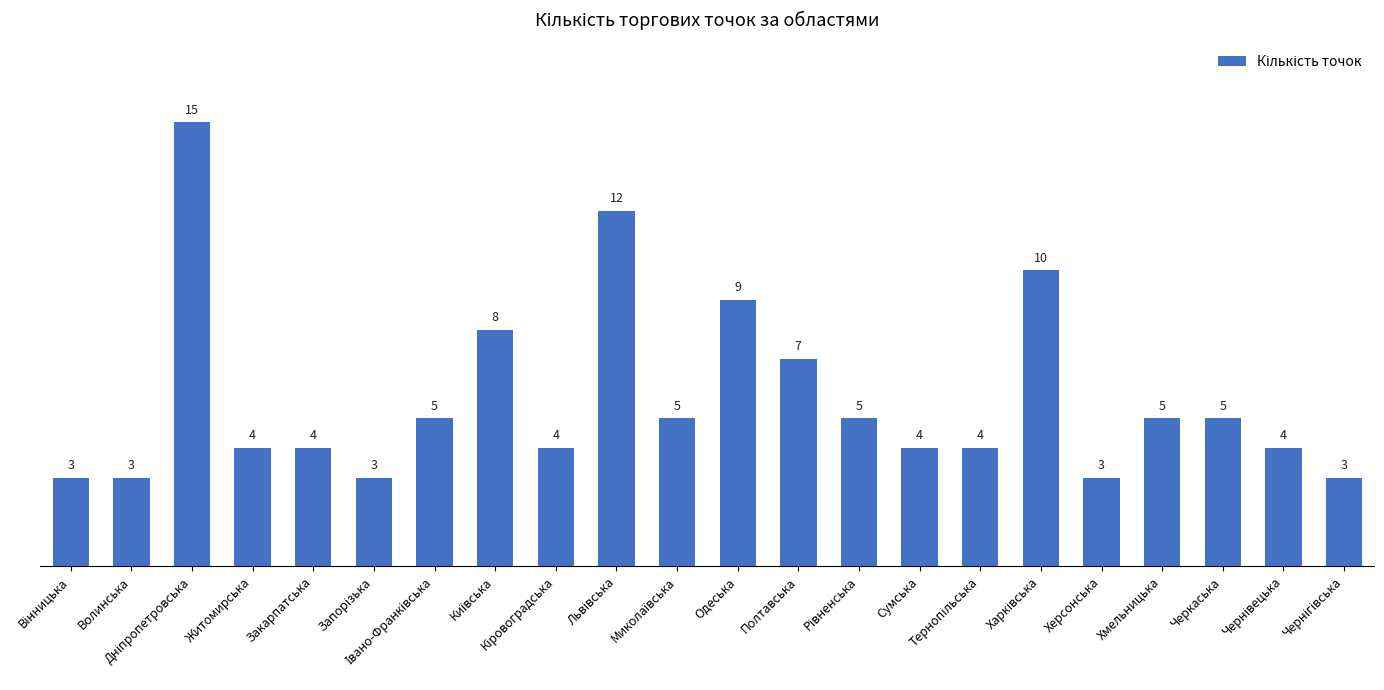

What is the value of the 3rd bar from the left?

15